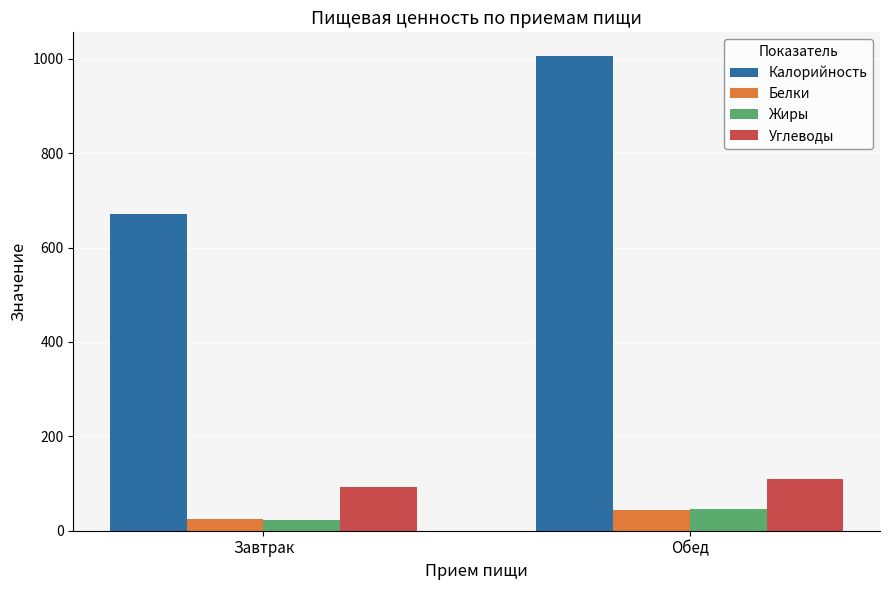

The value of Углеводы at Завтрак is 92. True or false?

True